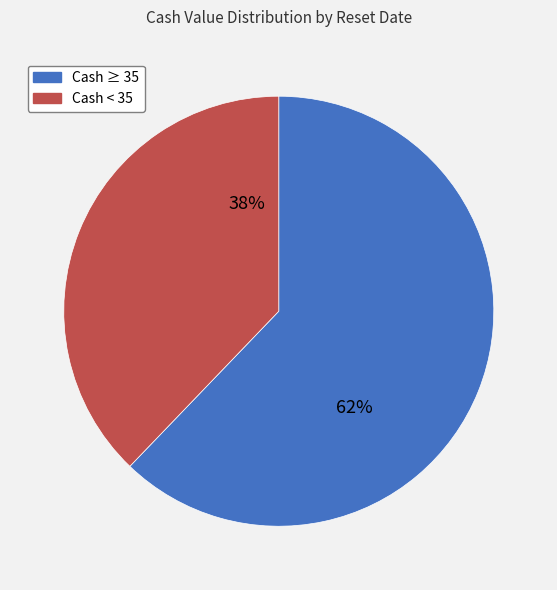

Is there a majority slice in this chart?

Yes